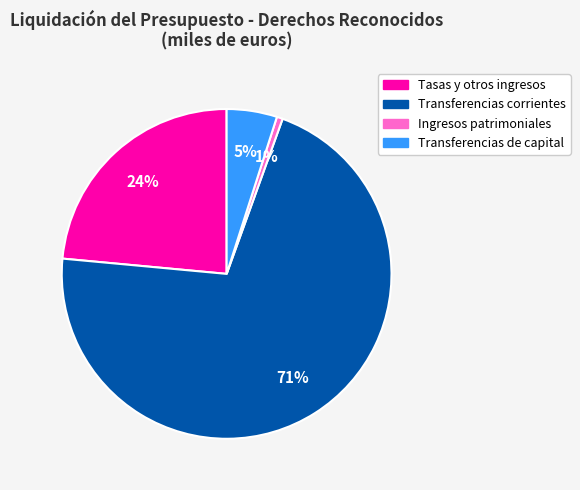

Which category accounts for the majority?

Transferencias corrientes